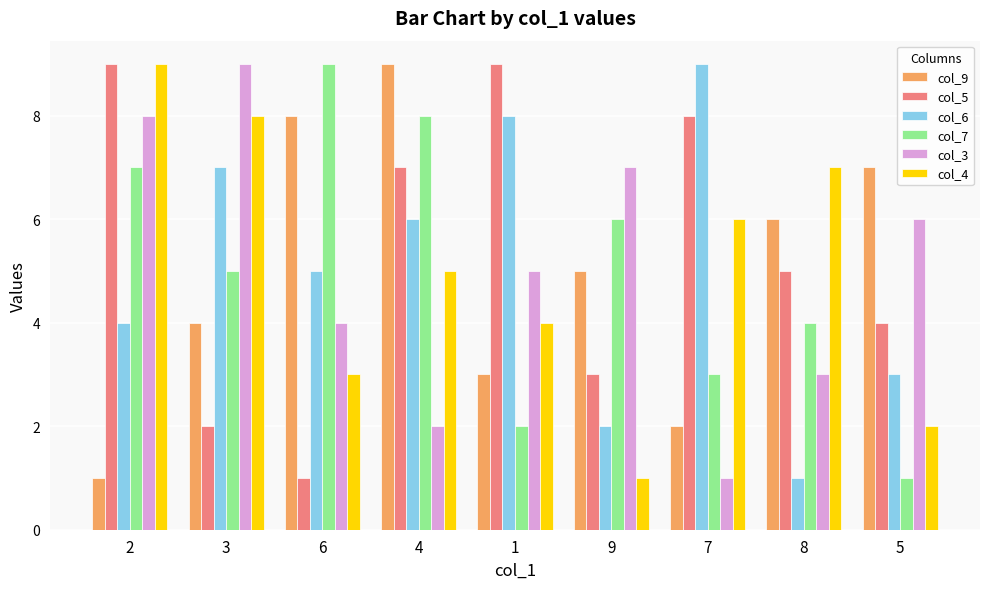

At which category is the sum across all series the highest?

2